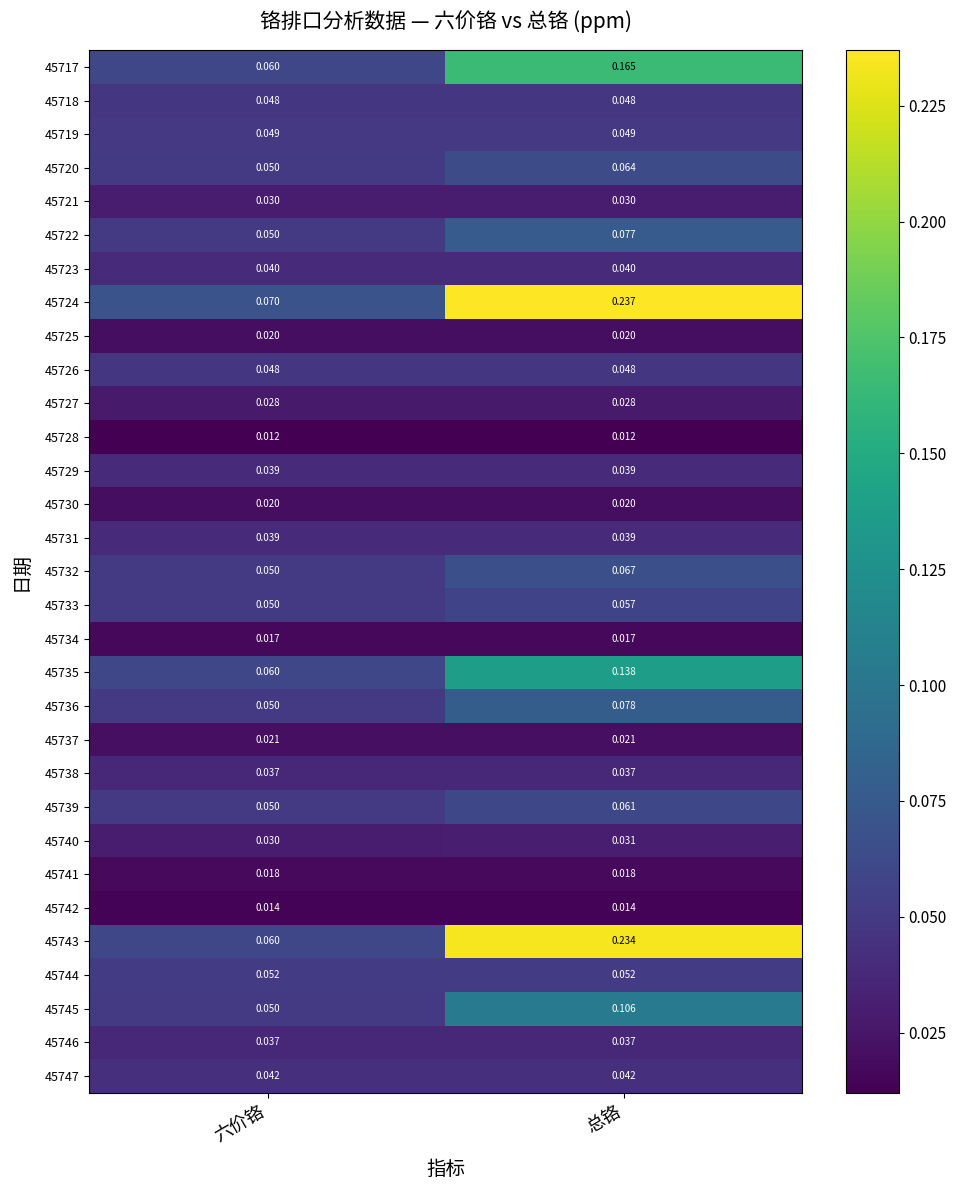

At which category does the chart reach its peak across all series?

总铬